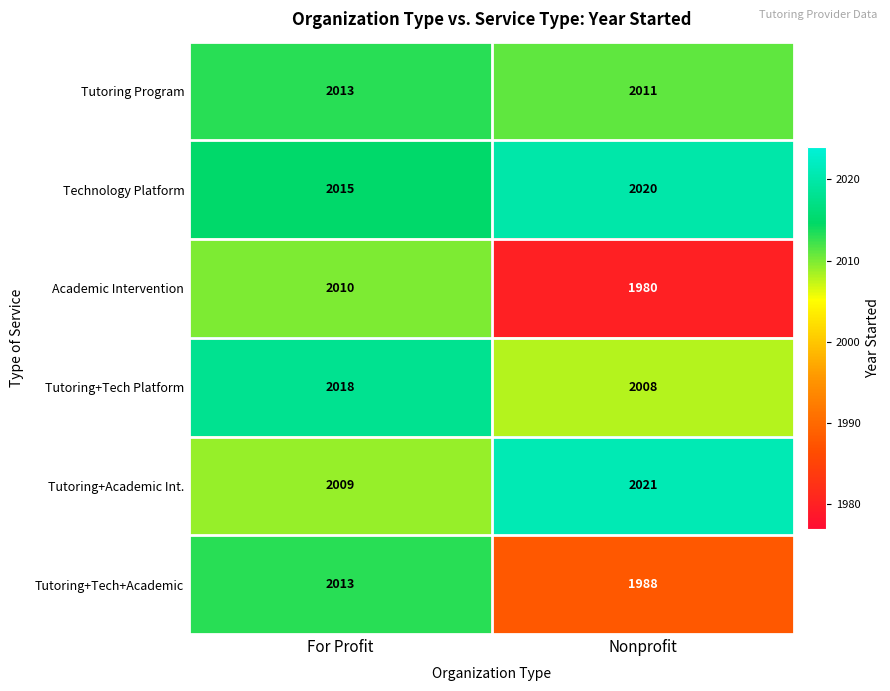

What is the approximate value of Tutoring Program at Nonprofit?

2011